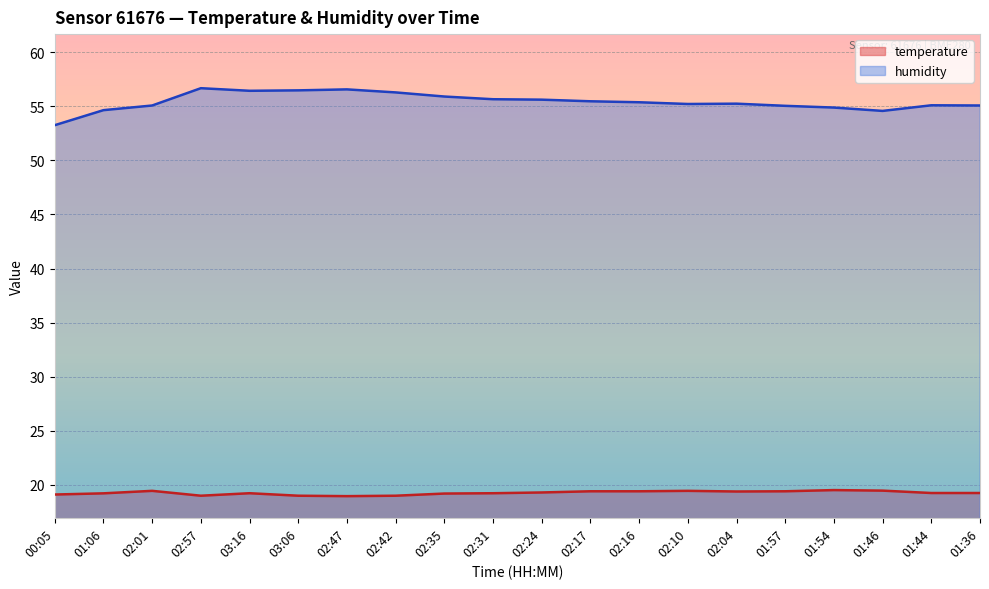

At which label is temperature closest to 19?

02:57